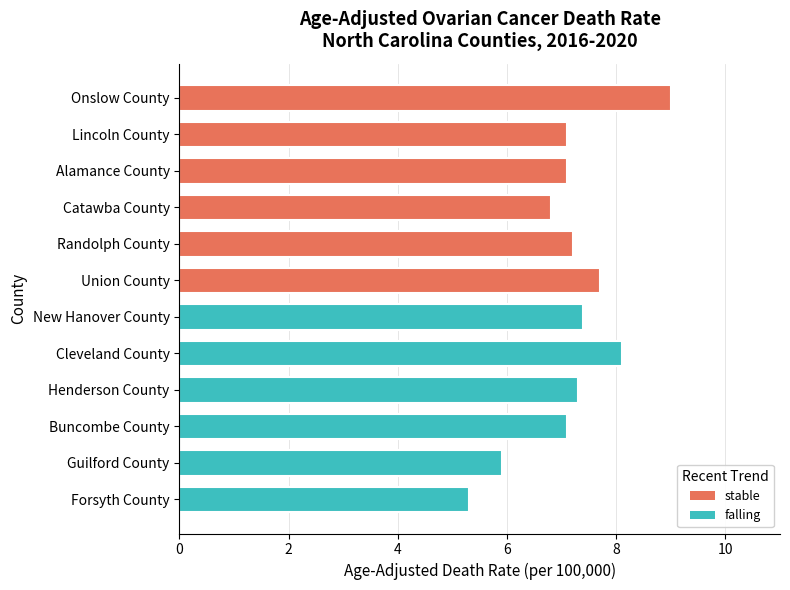

What is the sum of the stable values at Lincoln County and Randolph County?

14.3